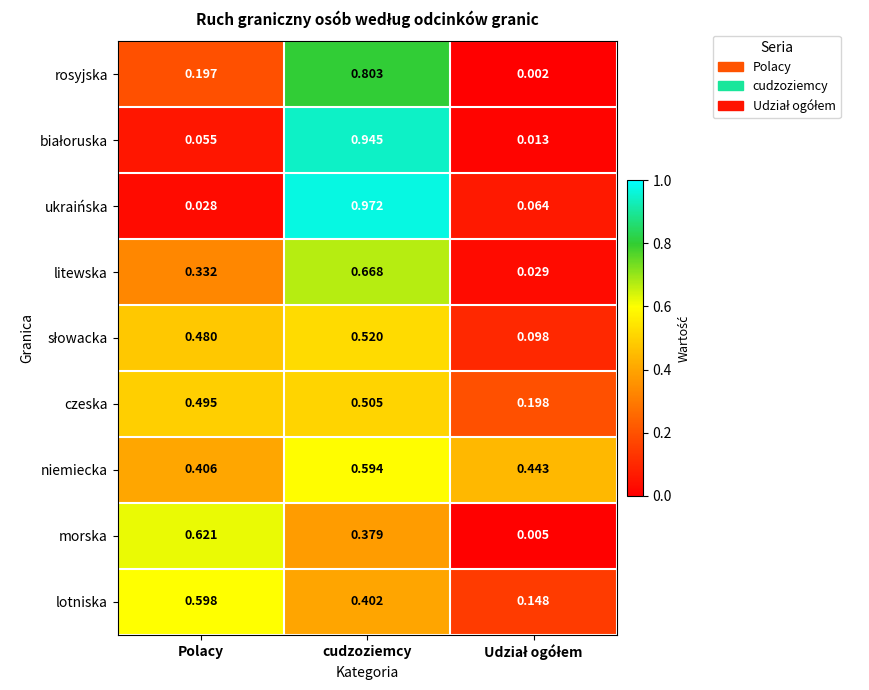

Which series has the widest spread of values?

ukraińska